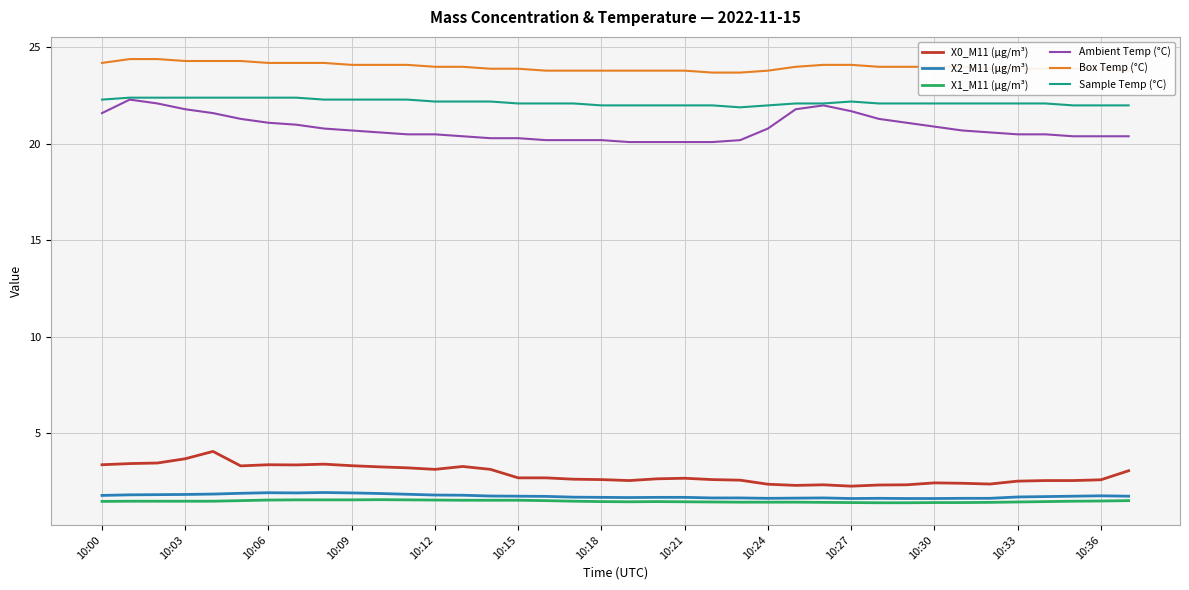

True or false: Ambient Temp (°C) and X0_M11 (μg/m³) intersect in this chart.

False